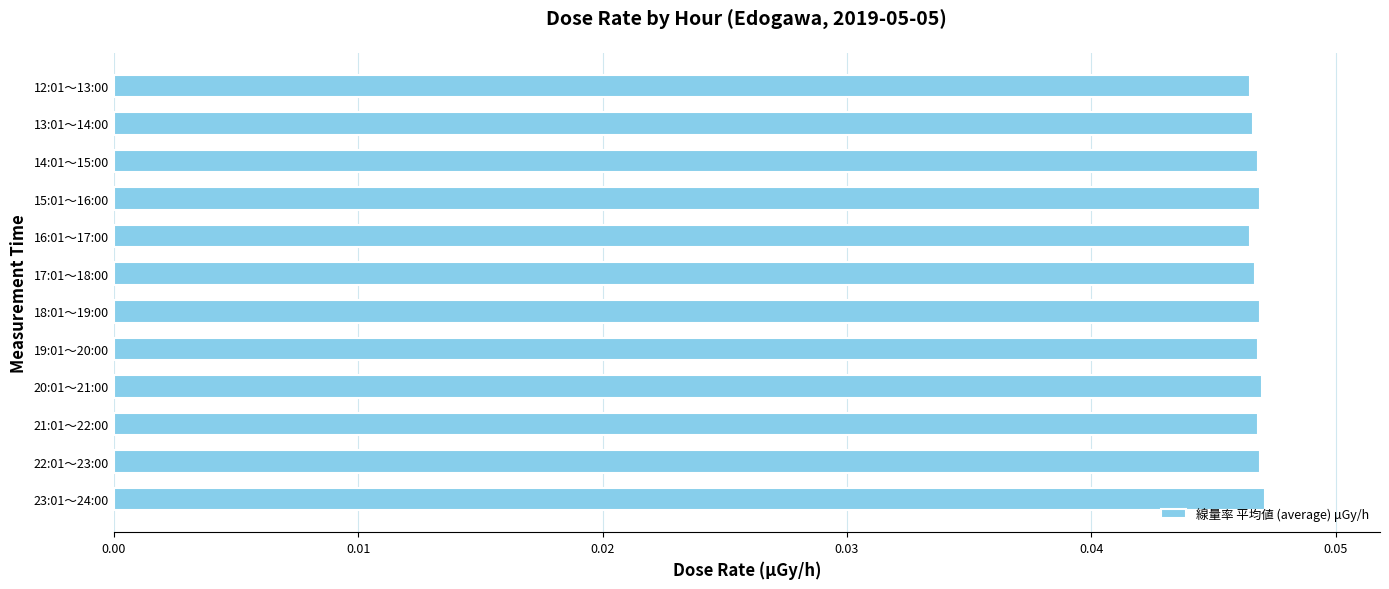

How many values are between 0 and 1?

12